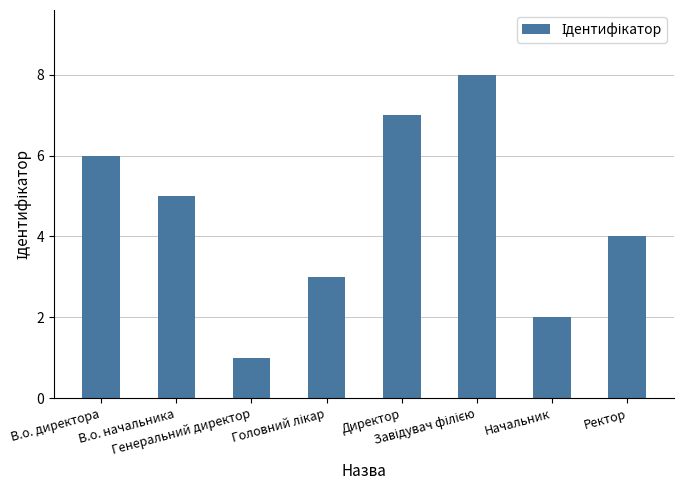

How many data points are less than 5?

4